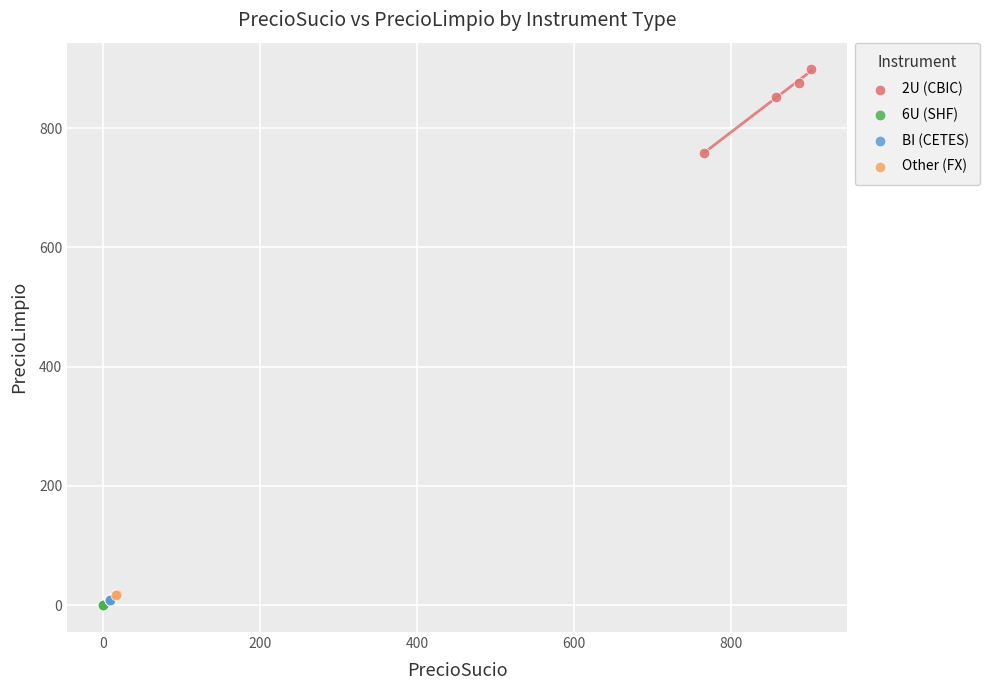

What are all the series names shown in the legend?

2U (CBIC), 6U (SHF), BI (CETES), Other (FX)